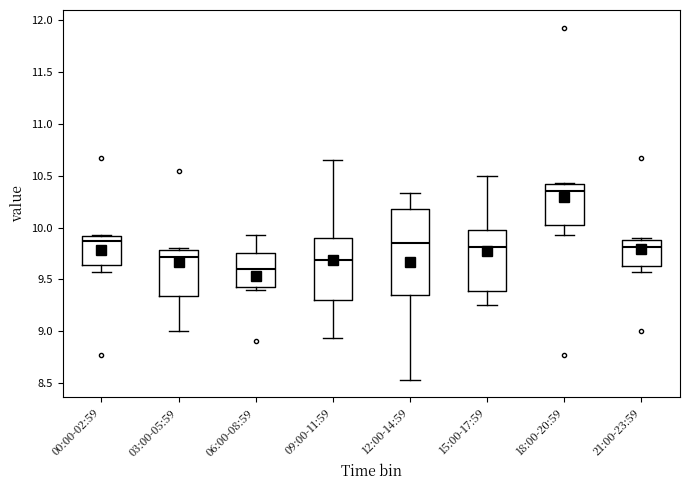

Reading left to right, read every box against the y-axis: the position of its median line, the range the box covers, and the ends of its whiskers. The values are not printed on the chart, so give them approximately, as read against the axis.

00:00-02:59: median 9.85, box 9.65 to 9.90, whiskers 9.55 to 9.95
03:00-05:59: median 9.70, box 9.35 to 9.80, whiskers 9.00 to 9.80
06:00-08:59: median 9.60, box 9.45 to 9.75, whiskers 9.40 to 9.95
09:00-11:59: median 9.70, box 9.30 to 9.90, whiskers 8.95 to 10.65
12:00-14:59: median 9.85, box 9.35 to 10.20, whiskers 8.55 to 10.35
15:00-17:59: median 9.80, box 9.40 to 10.00, whiskers 9.25 to 10.50
18:00-20:59: median 10.35, box 10.00 to 10.40, whiskers 9.95 to 10.45
21:00-23:59: median 9.80, box 9.65 to 9.90, whiskers 9.55 to 9.90 (just above the box's upper edge)